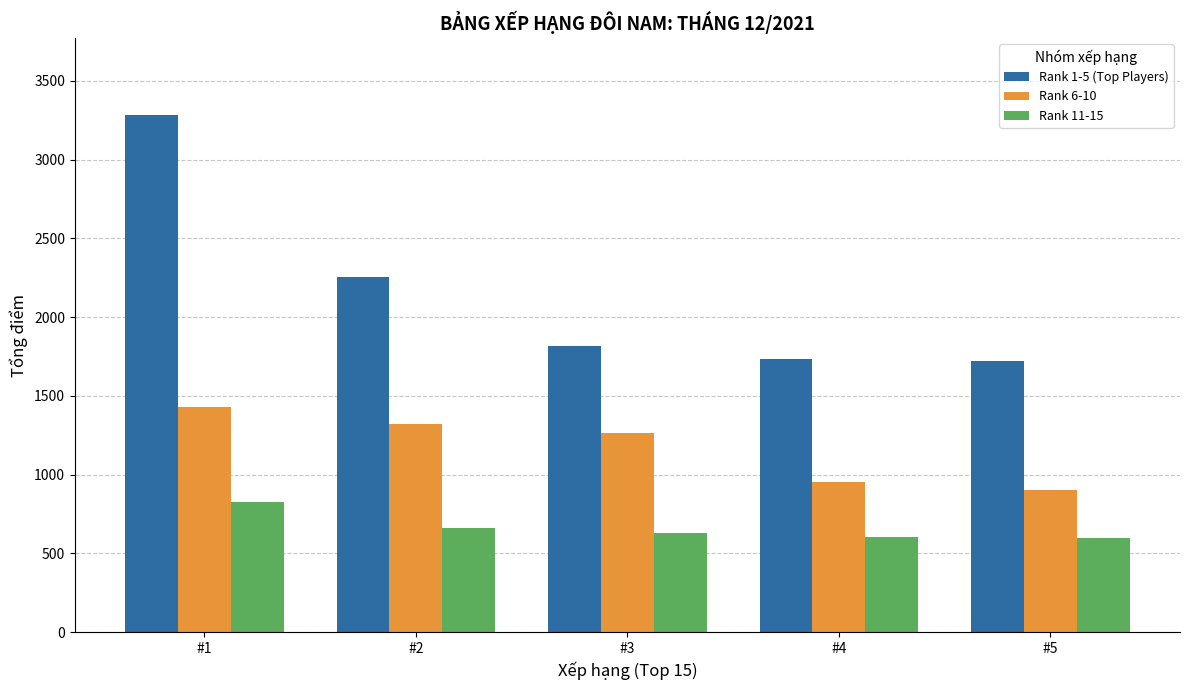

How many groups of bars are there?

5